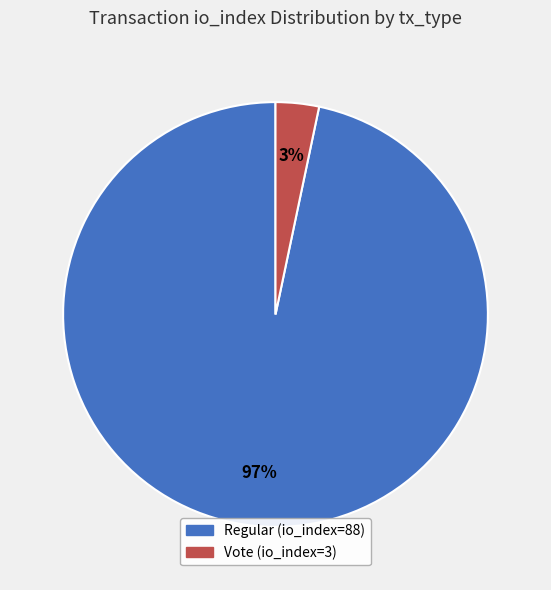

To the nearest percent, what percentage of the pie is Regular (io_index=88)?

97%